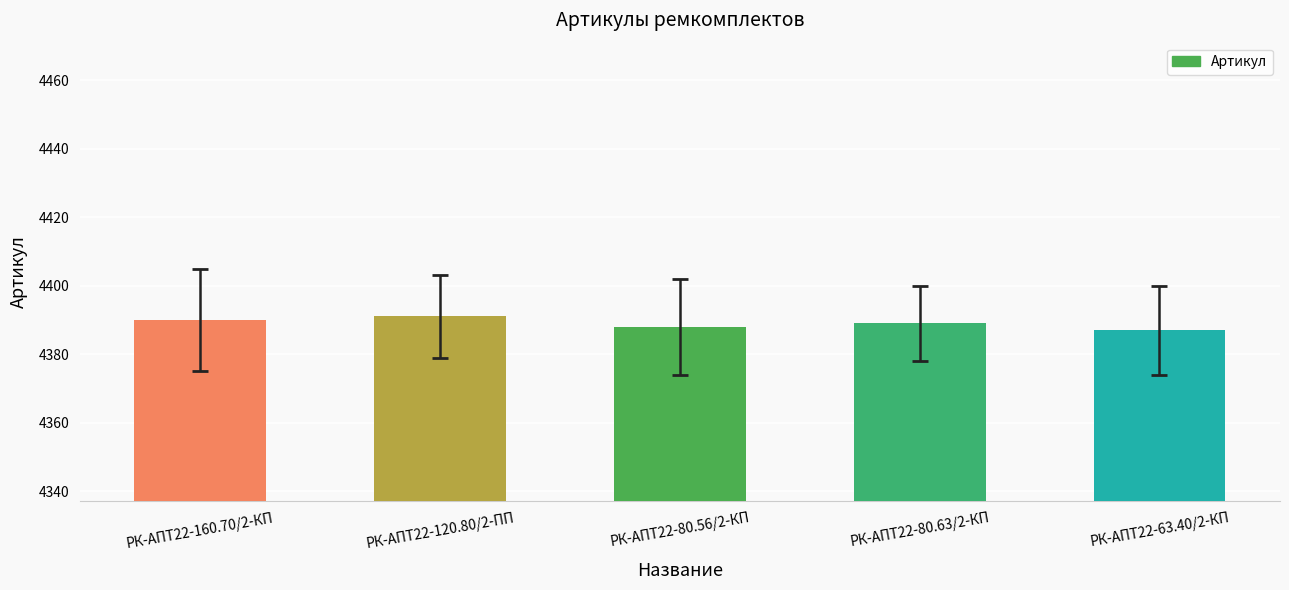

What is the sum of all values?

21945